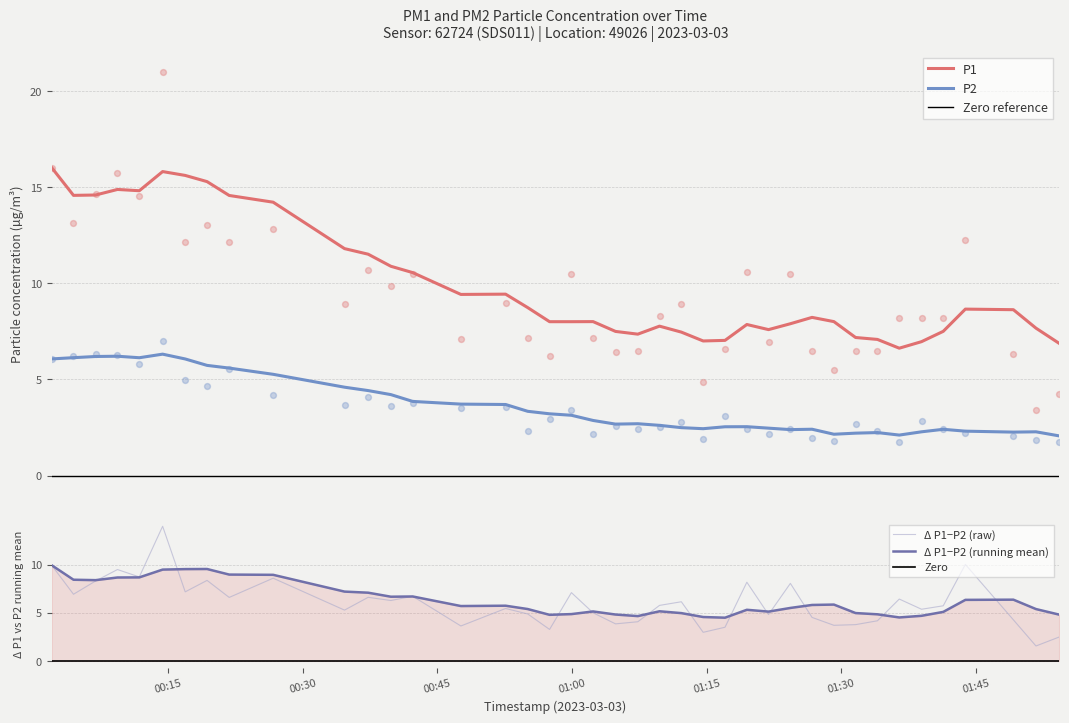

True or false: P1 and P2 cross at least once.

False